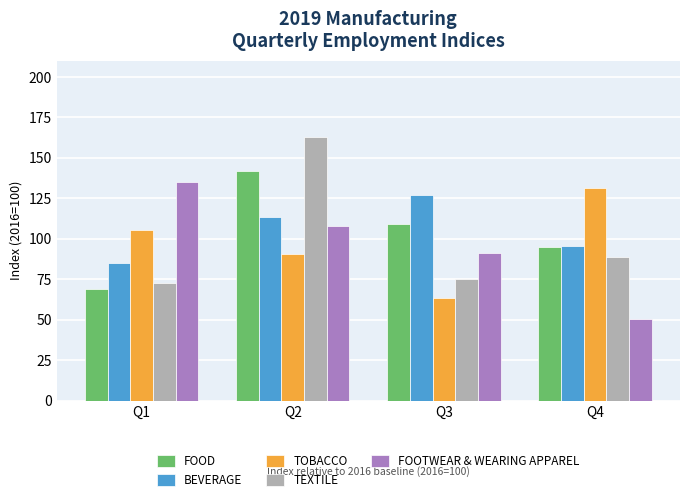

List the labels in order of TEXTILE value, smallest first.

Q1, Q3, Q4, Q2